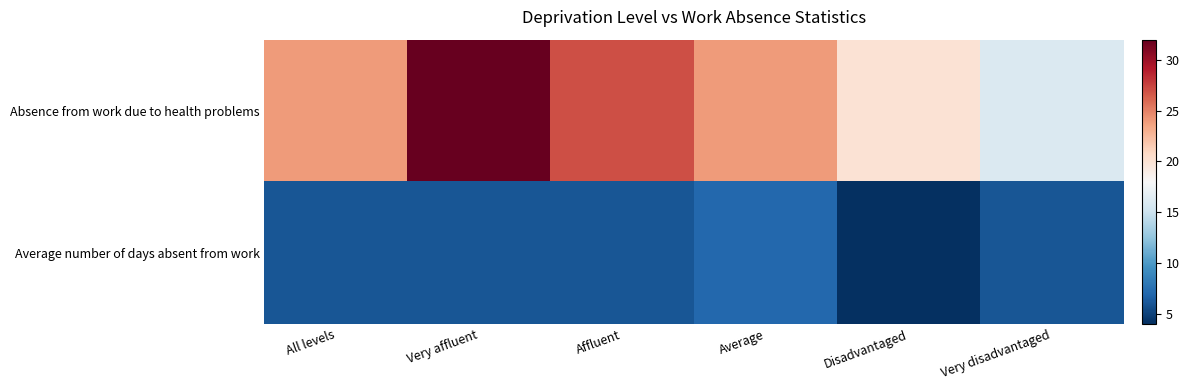

How many distinct data groups are displayed?

2